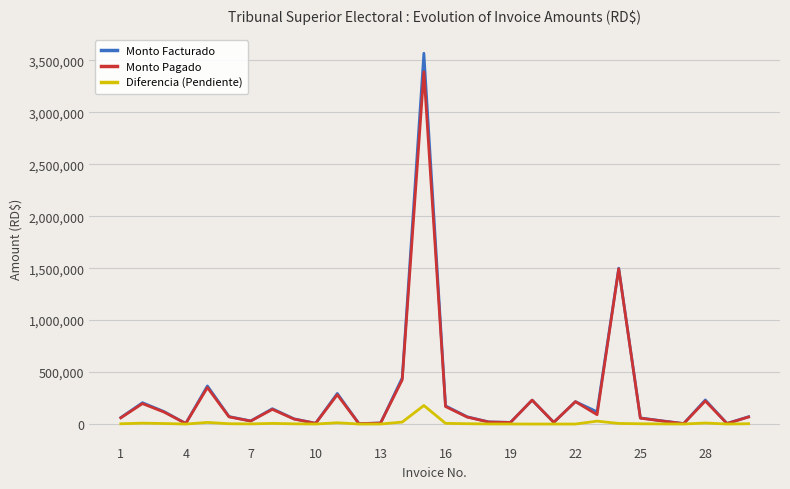

What is the greatest value displayed?

3568317.0